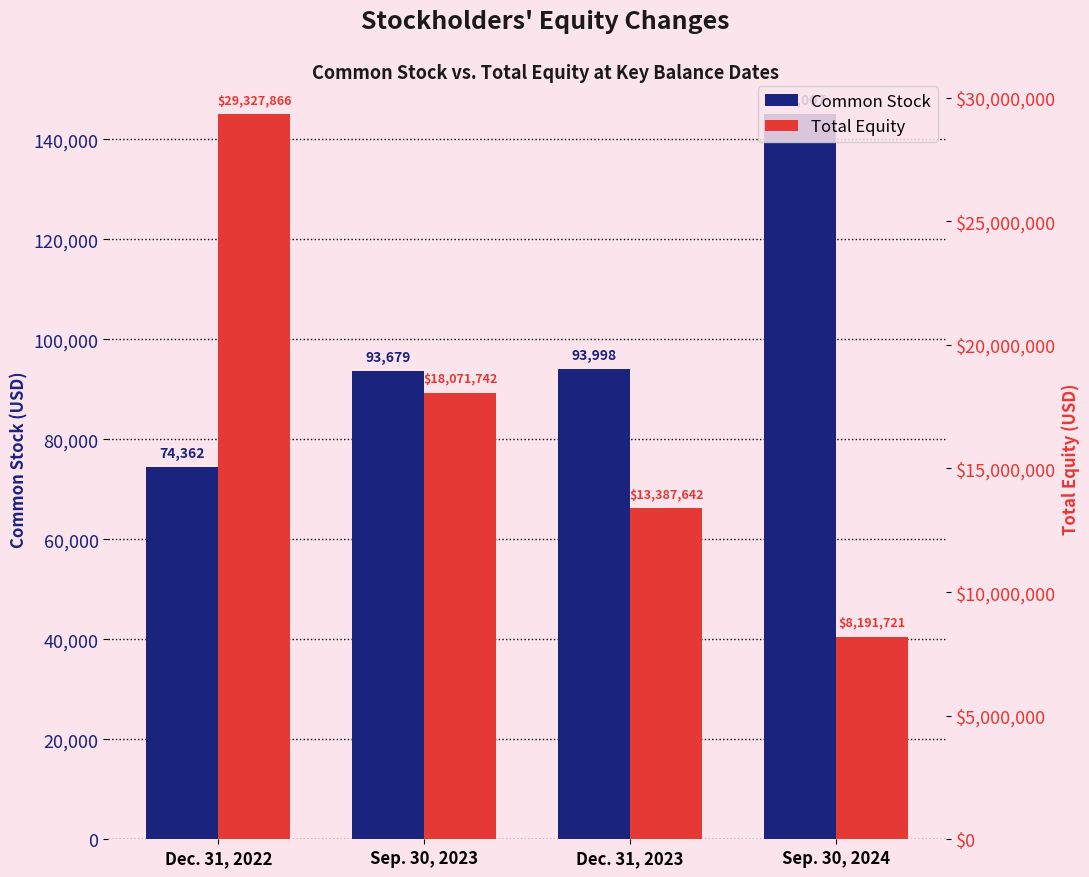

Is the value of Common Stock at Dec. 31, 2022 greater than the value of Total Equity at Sep. 30, 2023?

No